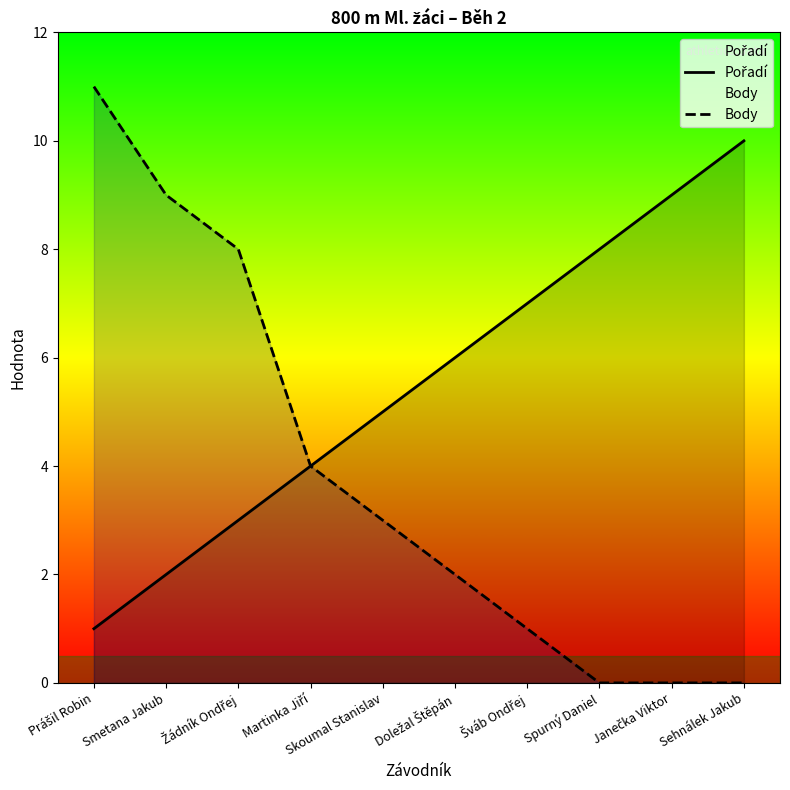

What value does the Pořadí series have at Žádník Ondřej?

3